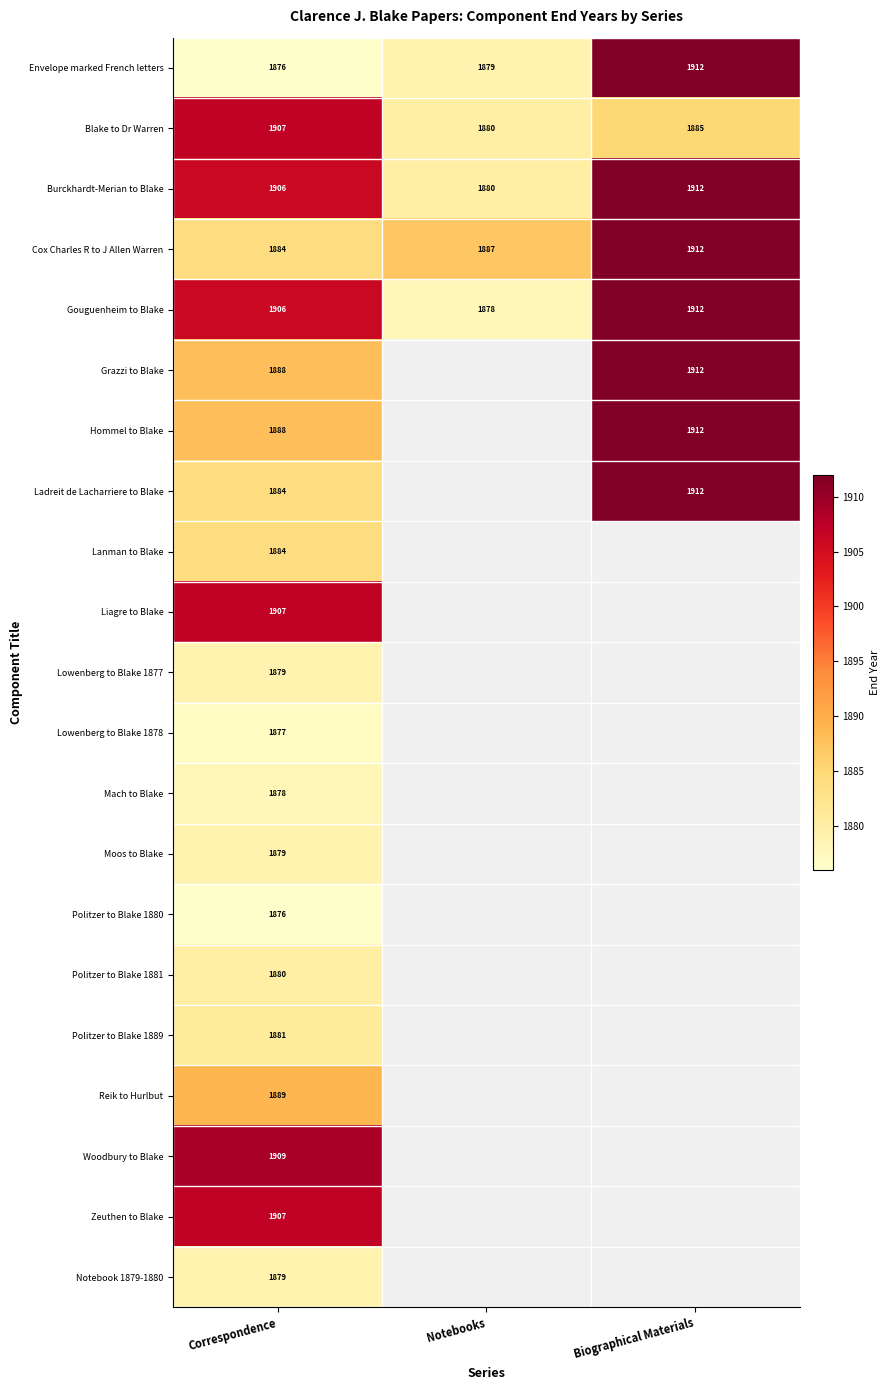

What is the difference between the maximum and minimum values in the Gouguenheim to Blake series?

34